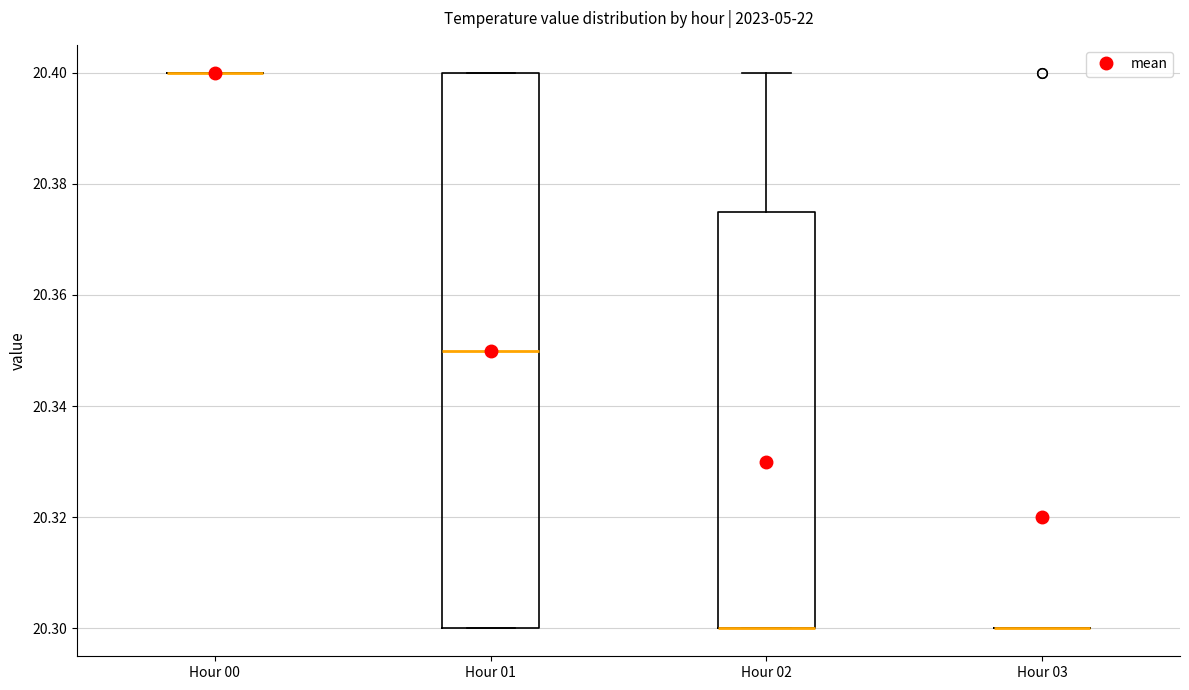

Reading left to right, transcribe this box plot: for each box, give where its median line is, the range the box spans, and where its two whiskers end, as read against the y-axis. The values are not printed on the chart, so give them approximately, as read against the axis.

Hour 00: box collapsed to a line at 20.400, whiskers 20.400 to 20.400
Hour 01: median 20.350, box 20.300 to 20.400, whiskers 20.300 to 20.400
Hour 02: median 20.300 (drawn on the box's lower edge), box 20.300 to 20.376, whiskers 20.300 to 20.400
Hour 03: box collapsed to a line at 20.300, whiskers 20.300 to 20.300